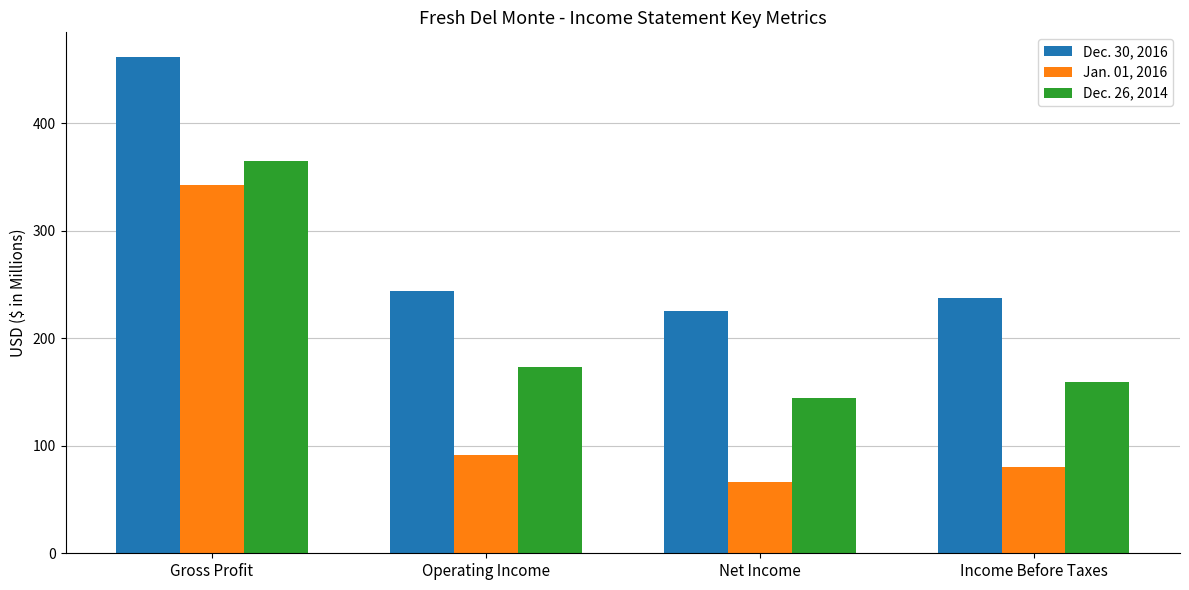

Reading left to right, transcribe all the data shown in this chart.

Dec. 30, 2016: 461.4	244.2	225.6	237.4
Jan. 01, 2016: 342.3	91.0	66.4	80.1
Dec. 26, 2014: 364.8	173.5	144.6	158.9